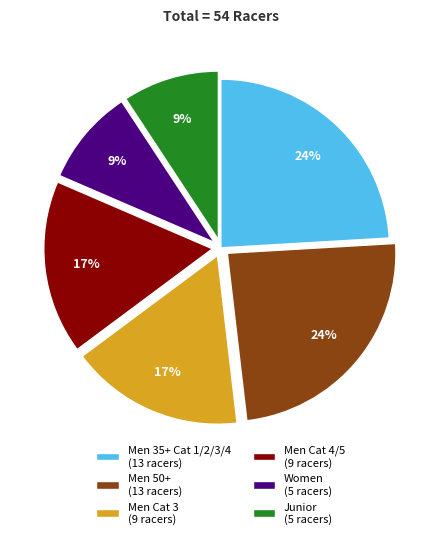

To the nearest percent, what portion does Men Cat 4/5 (9 racers) represent?

17%